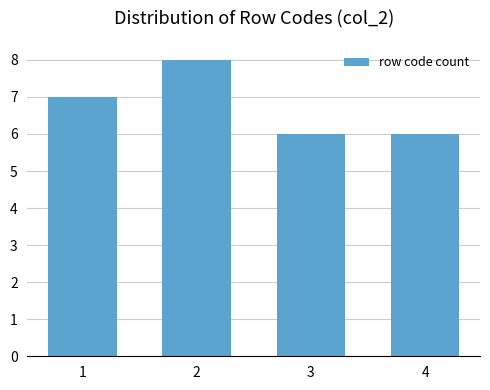

Reading right to left, extract all data points from this chart.

4=6	3=6	2=8	1=7